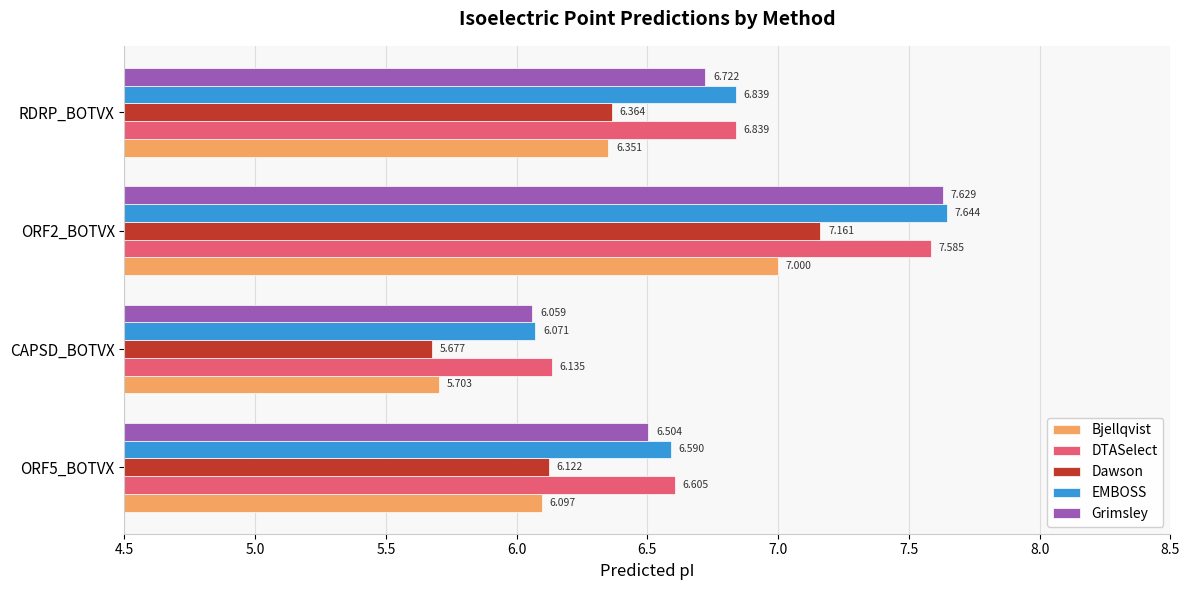

Which series has the largest total across all categories?

DTASelect